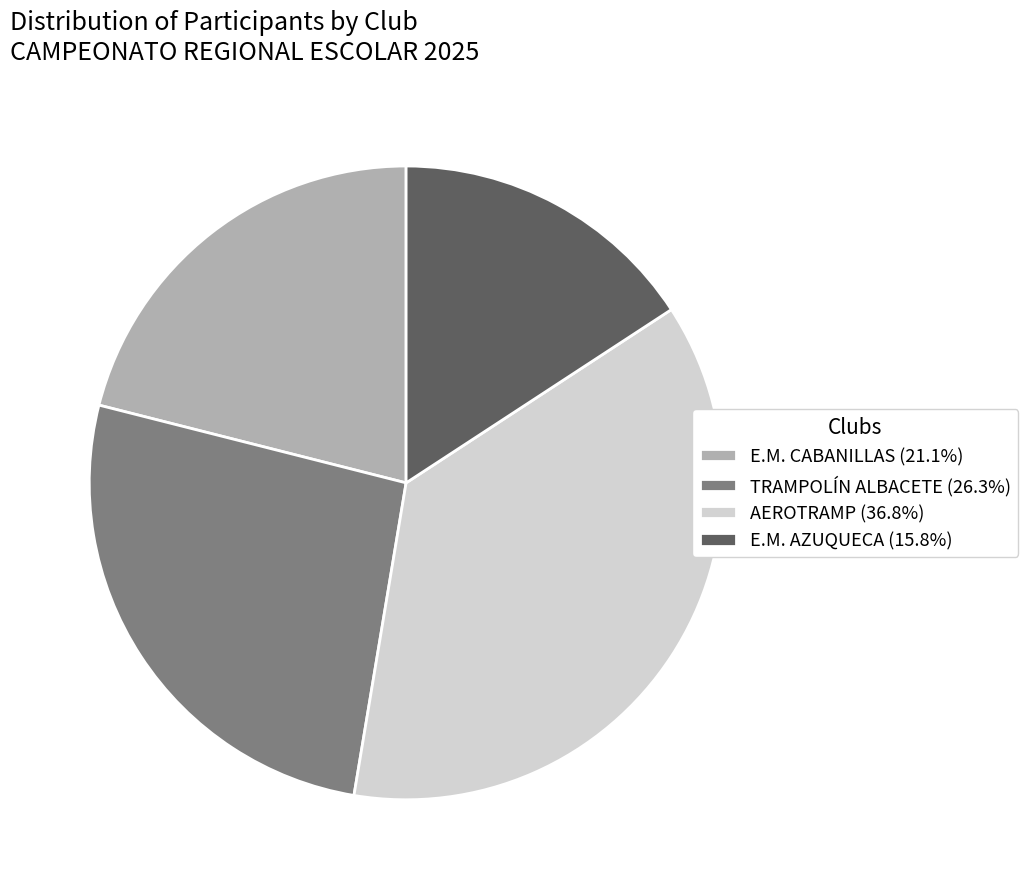

What is the ratio of the value at E.M. CABANILLAS (21.1%) to the value at AEROTRAMP (36.8%)?

0.6